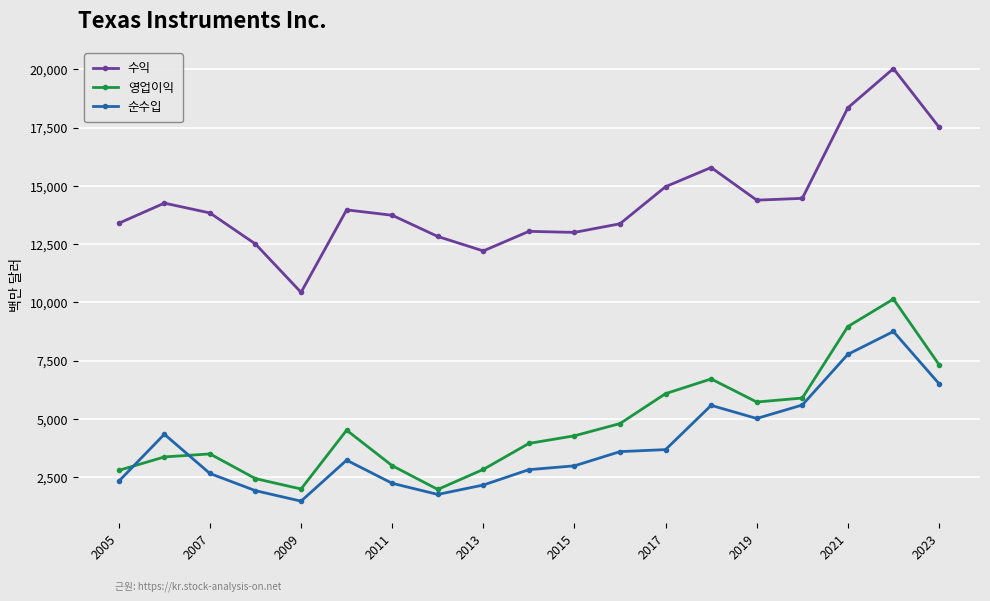

Which series has the largest range (max minus min)?

수익